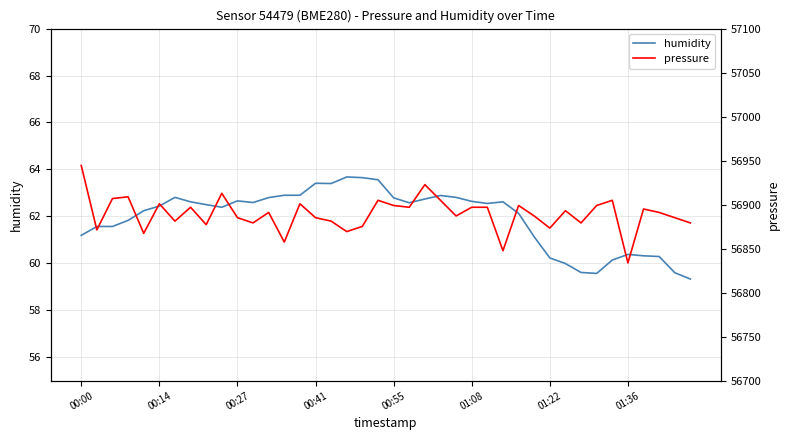

What is the sum of the humidity values at 28 and 12?

124.9